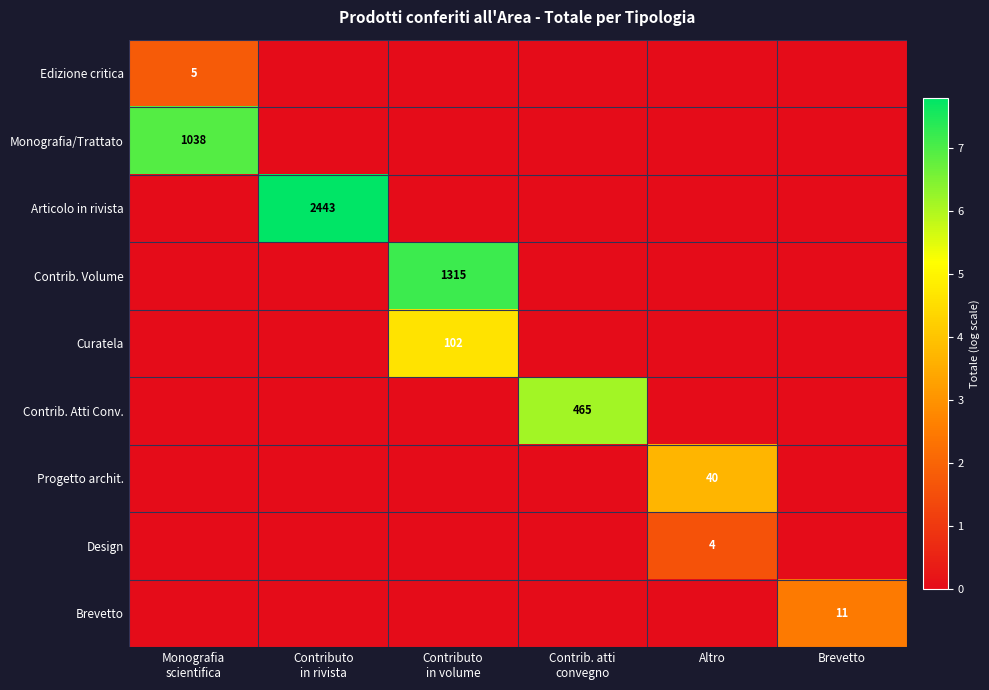

Is it true that Design equals 1.6 at Altro?

True